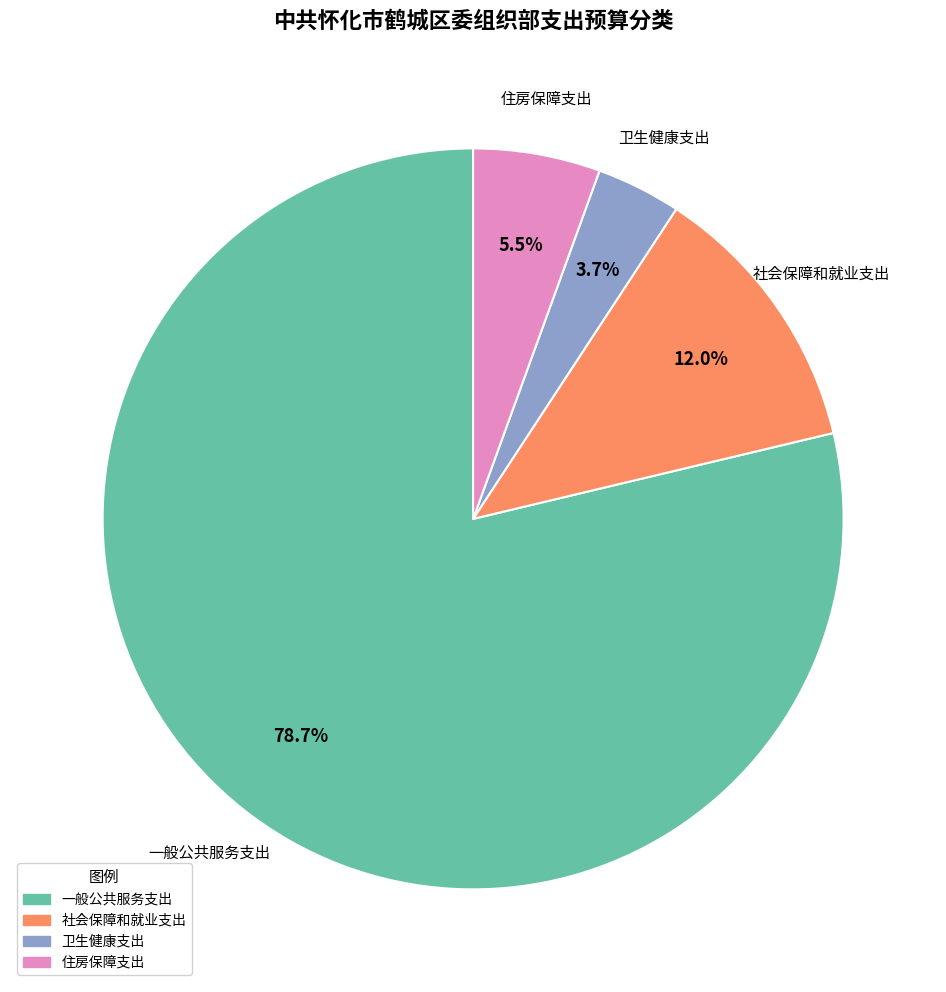

To the nearest percent, what portion does 卫生健康支出 represent?

4%